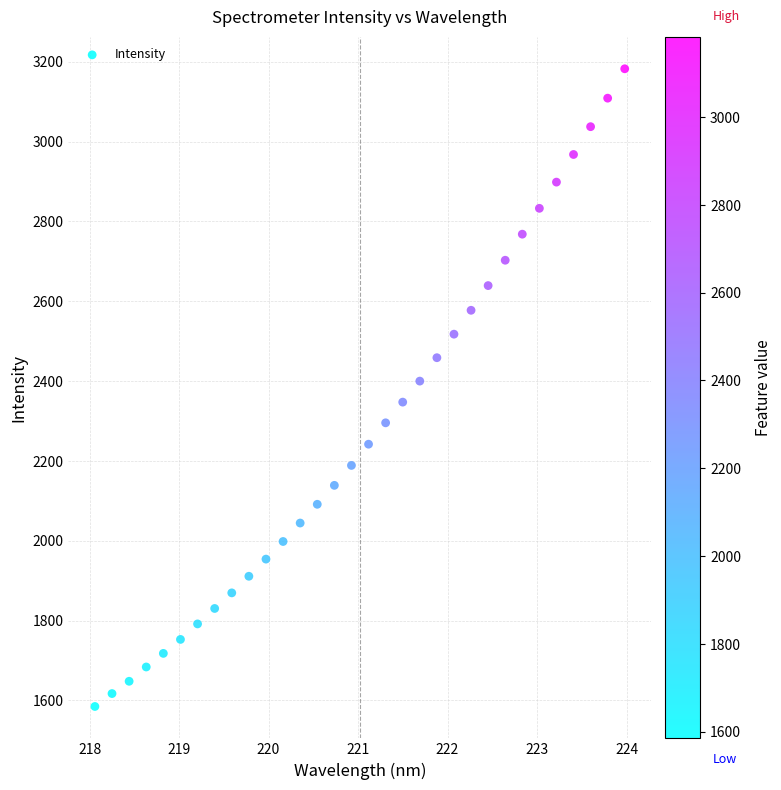

What is the range of Y values (max minus min)?

1597.7